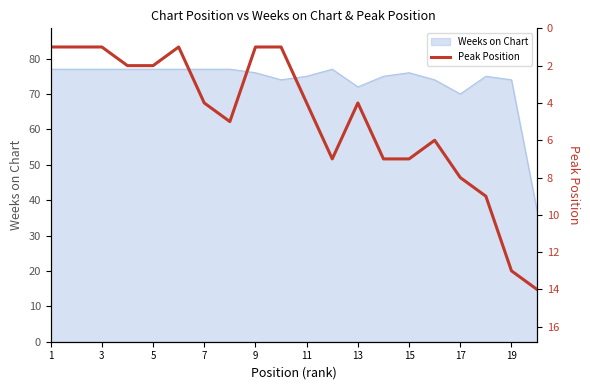

At which category does the chart reach its minimum across all series?

1